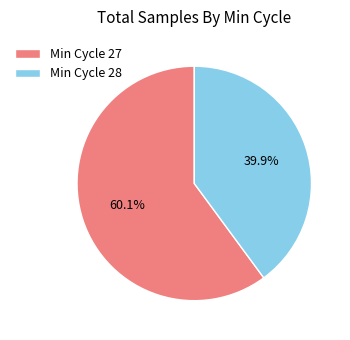

What is the ratio of the value at Min Cycle 28 to the value at Min Cycle 27?

0.7